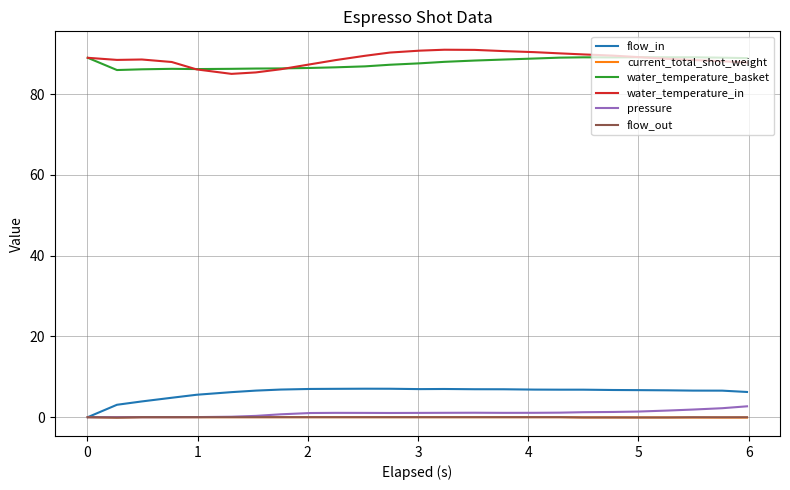

Does the chart have visible grid lines?

Yes